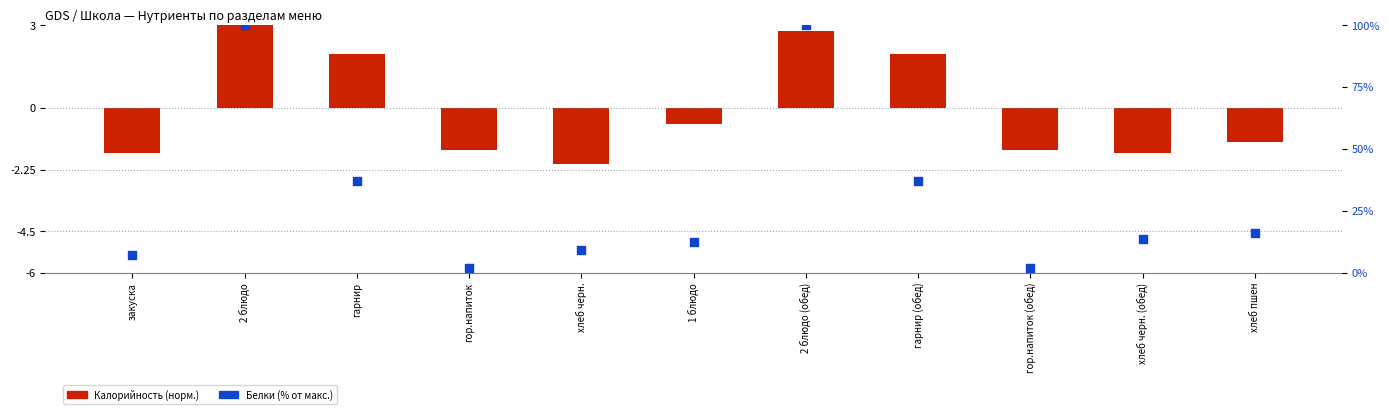

What is the change in value from гор.напиток to хлеб черн. (обед)?

+12.0